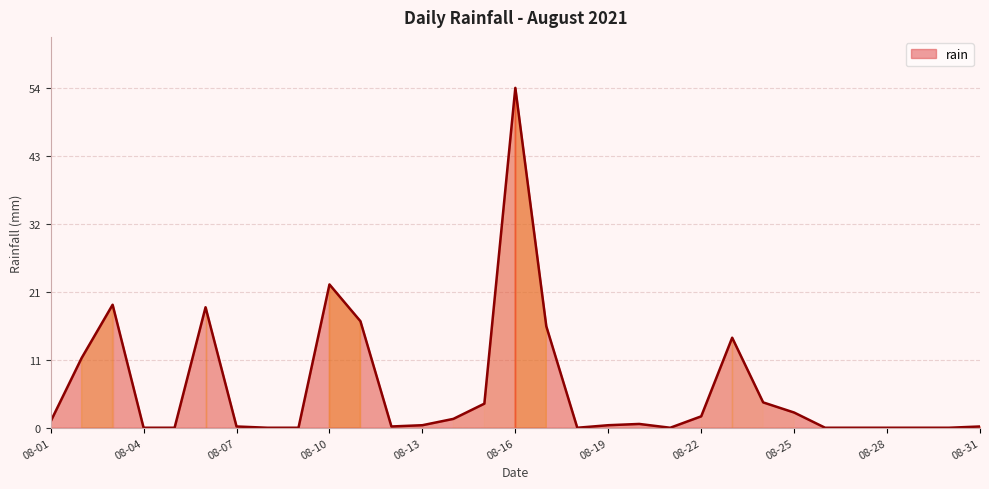

What is the sum of all values?

189.0